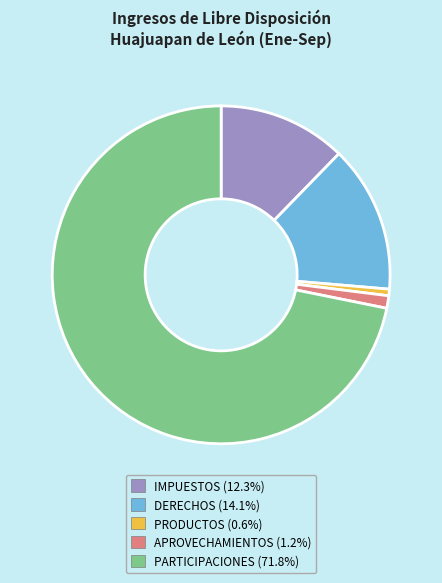

Which slice represents more than half of the pie?

PARTICIPACIONES